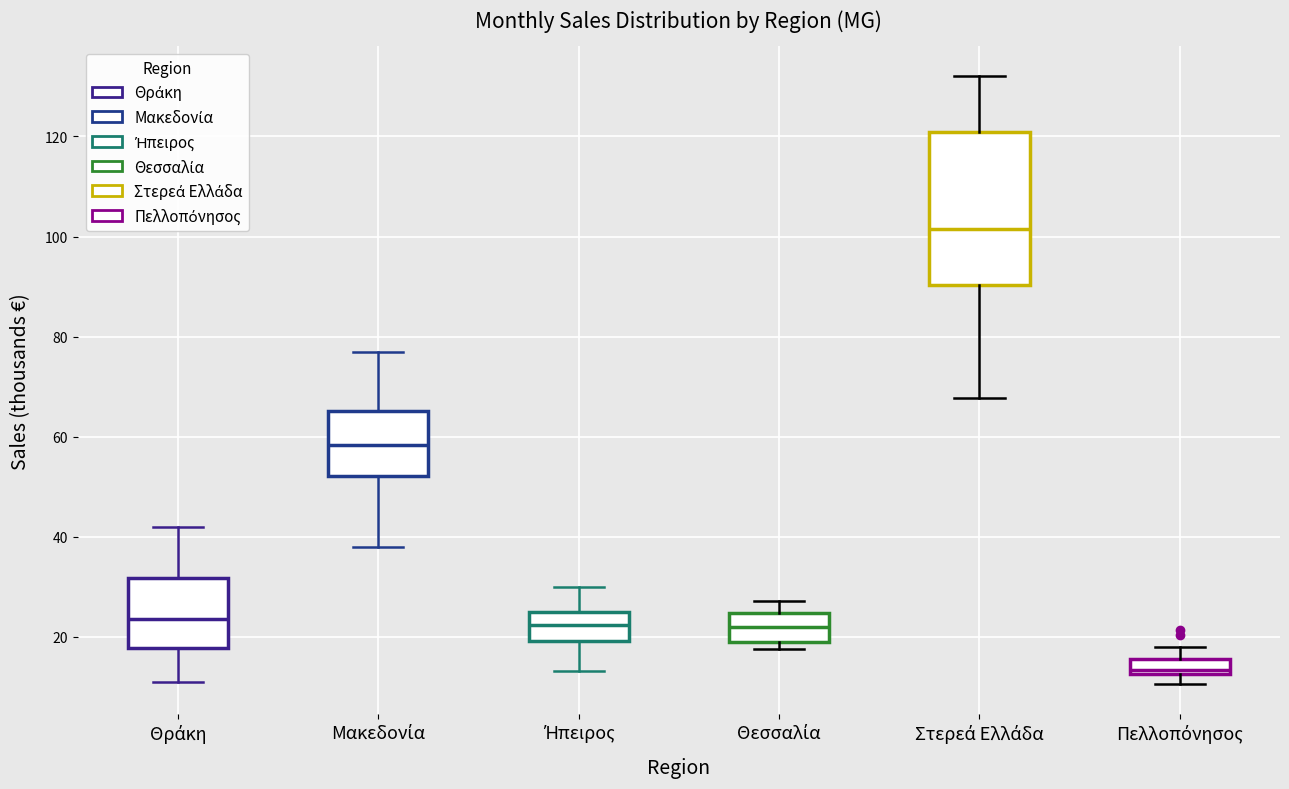

Comparing the boxes themselves (not the whiskers), which one is the tallest?

Στερεά Ελλάδα